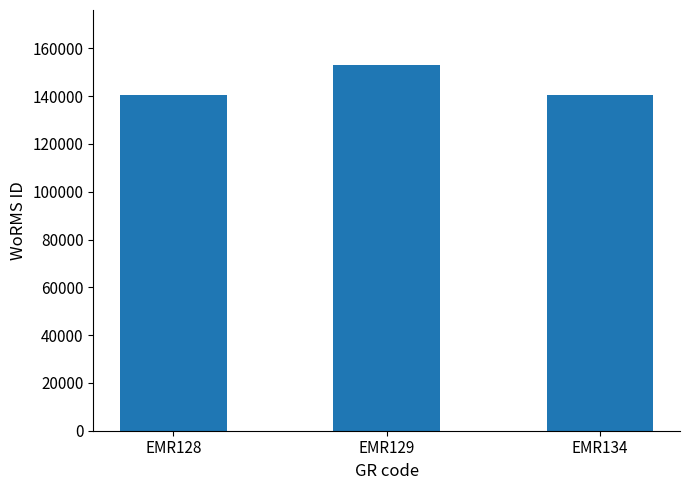

Between EMR128 and EMR129, which is larger?

EMR129